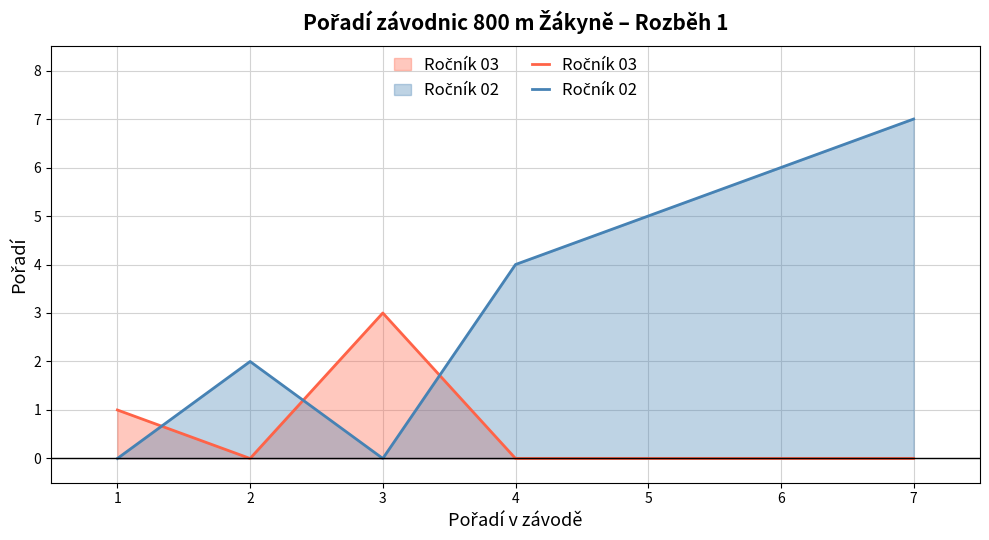

What are all the series names shown in the legend?

Ročník 03, Ročník 02